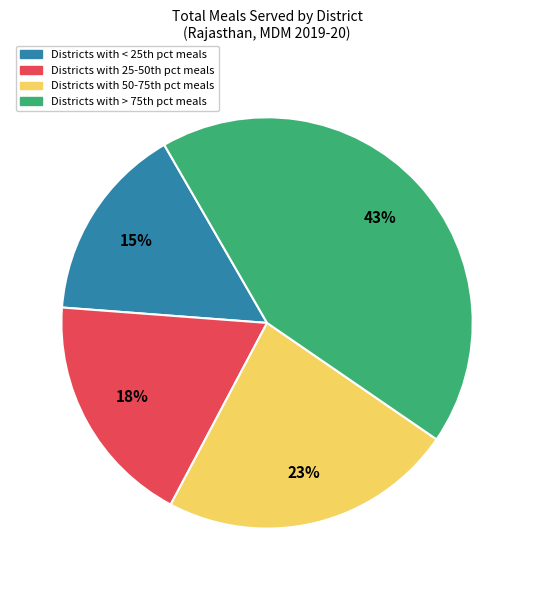

Is there a majority slice in this chart?

No